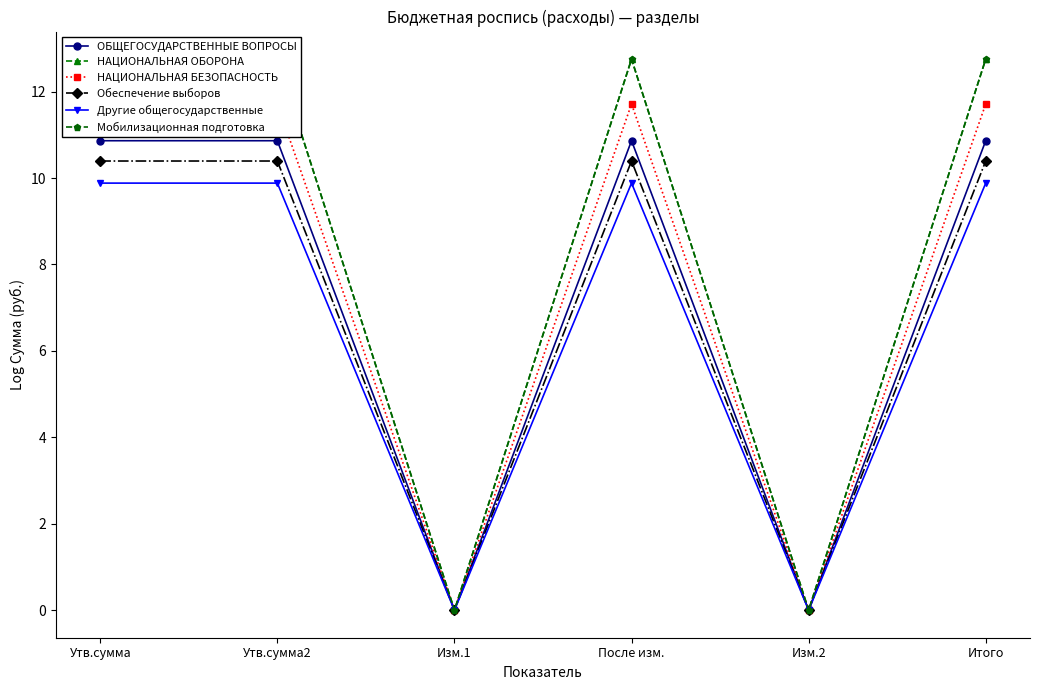

Which label corresponds to the largest value in the chart?

Утв.сумма